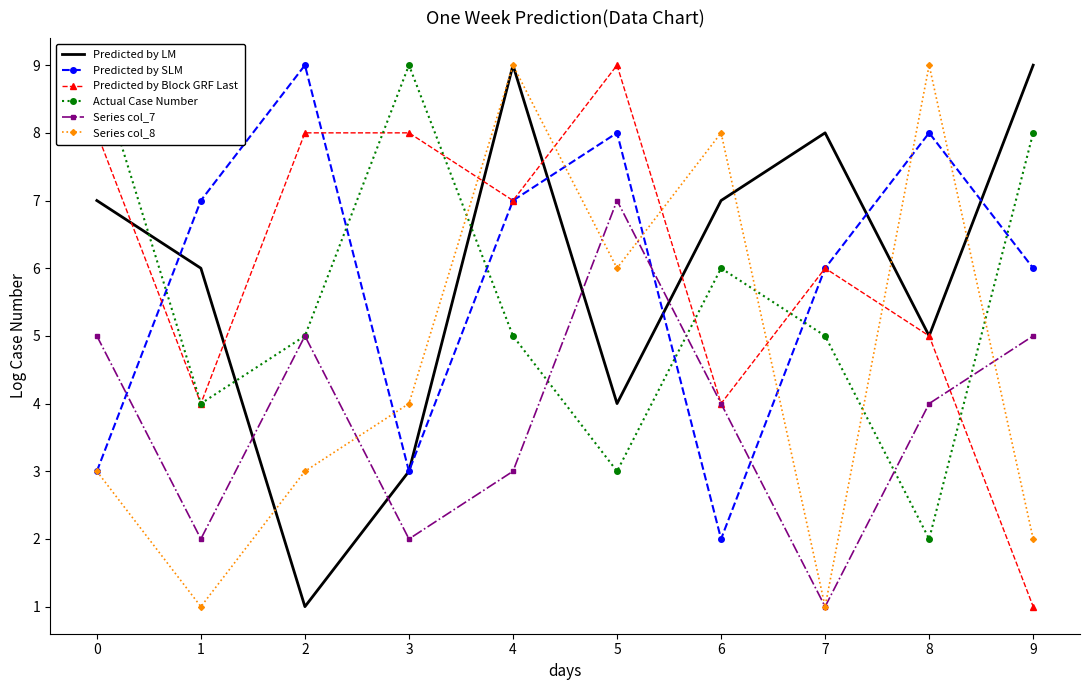

The value of Predicted by Block GRF Last at 1 is 7. True or false?

False